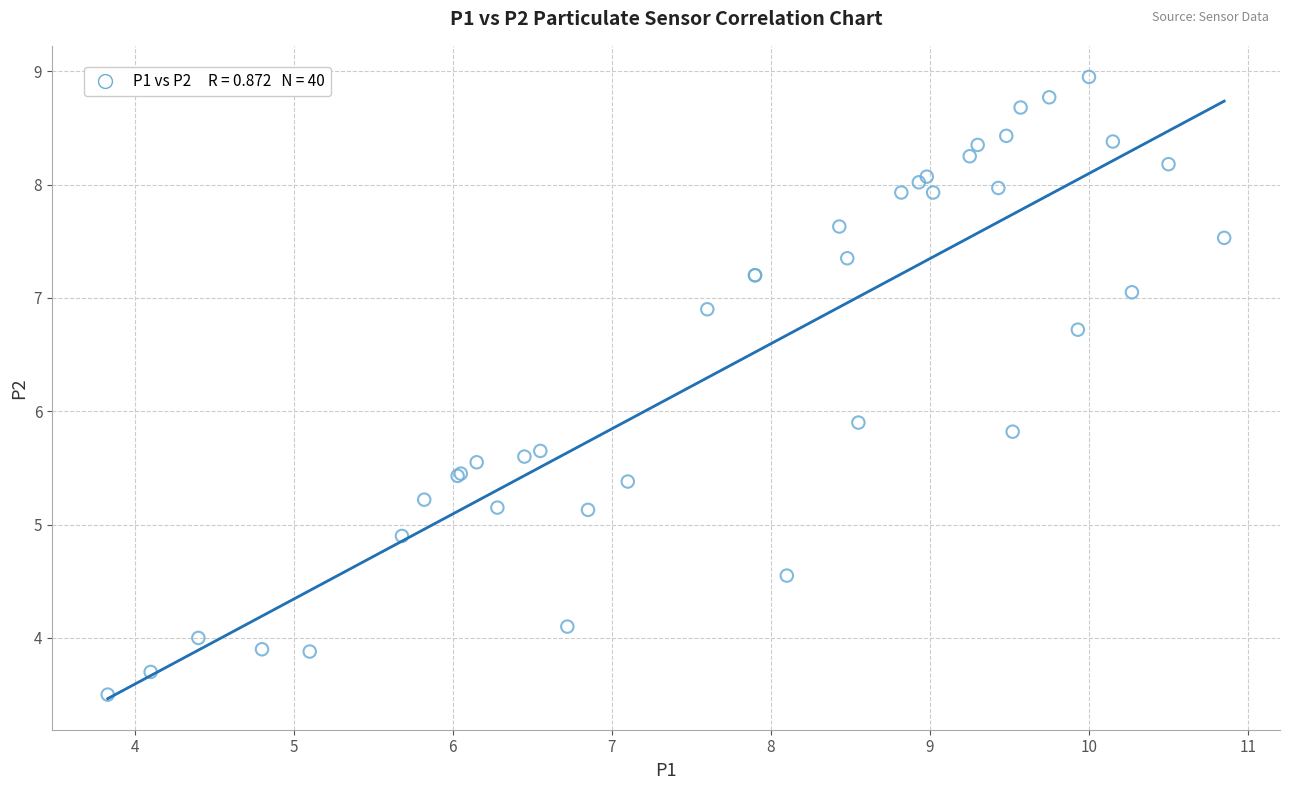

What Y value in the scatter plot is closest to 6?

5.9